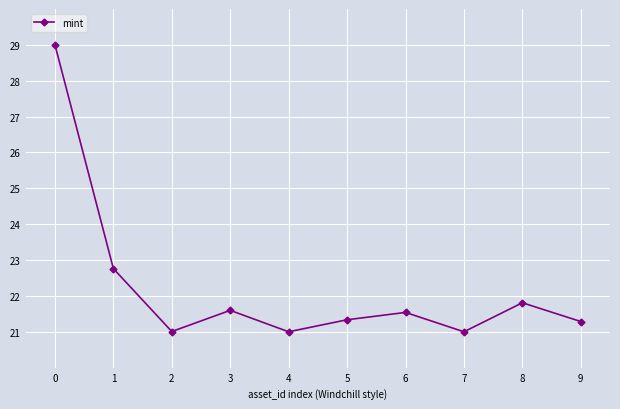

Count the number of data series in this chart.

1